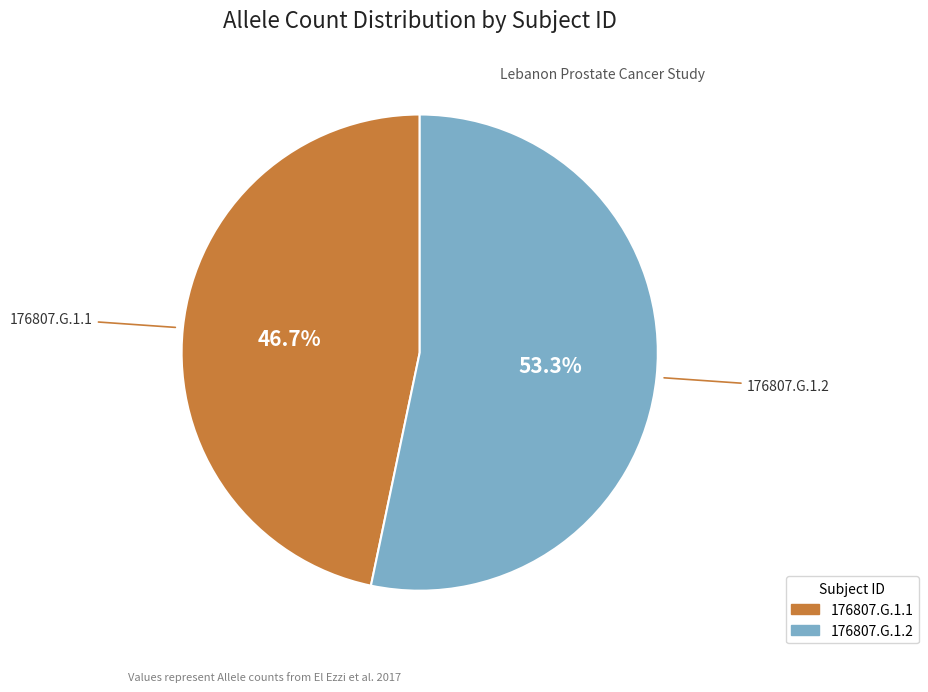

Which has a higher value, 176807.G.1.2 or 176807.G.1.1?

176807.G.1.2